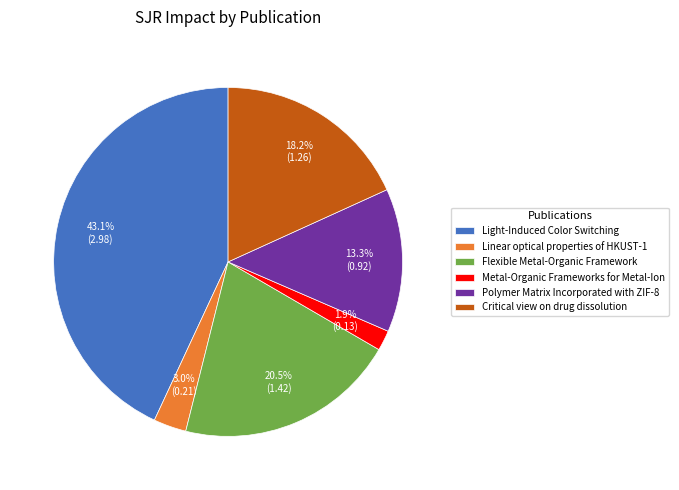

To the nearest percent, what percentage of the pie is Metal-Organic Frameworks for Metal-Ion?

2%